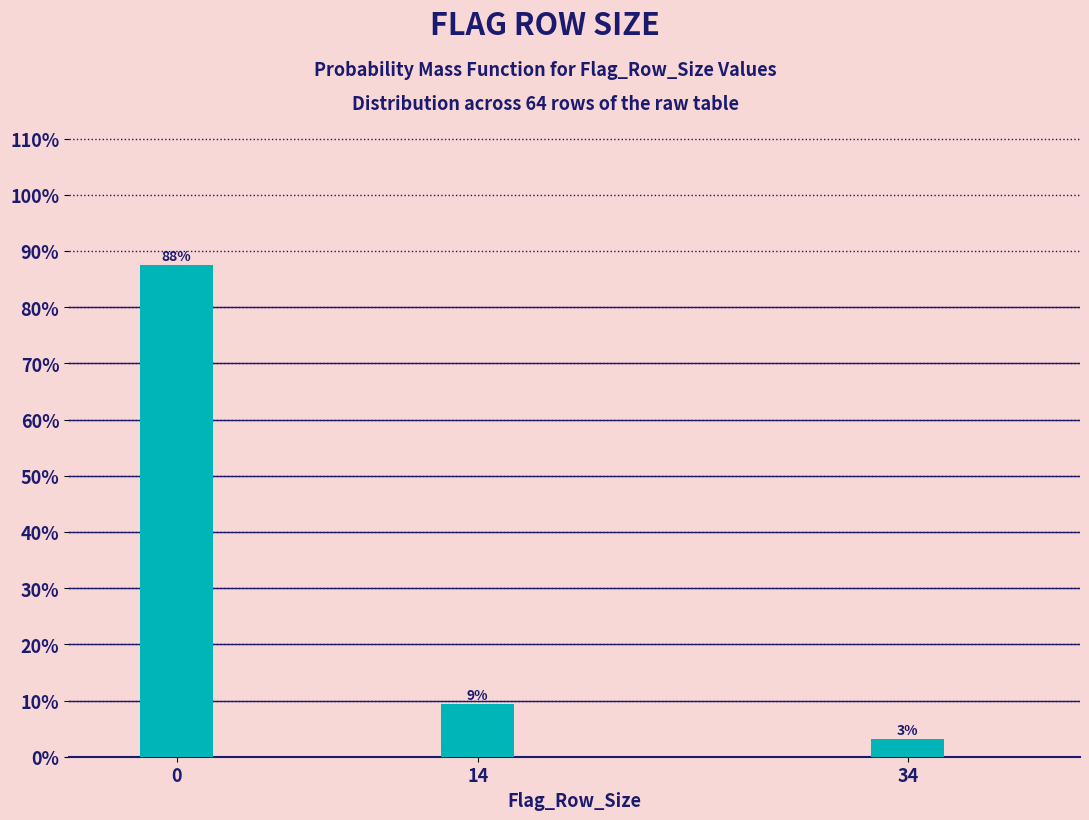

Does the chart contain any negative values?

No